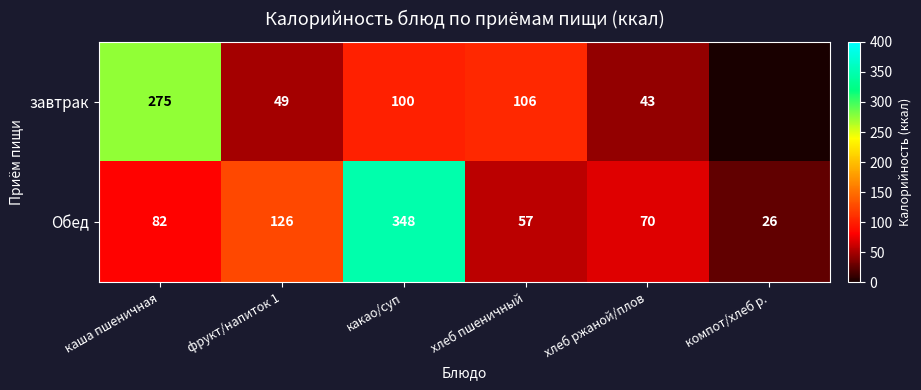

Is the value of завтрак at хлеб ржаной/плов greater than the value of Обед at какао/суп?

No